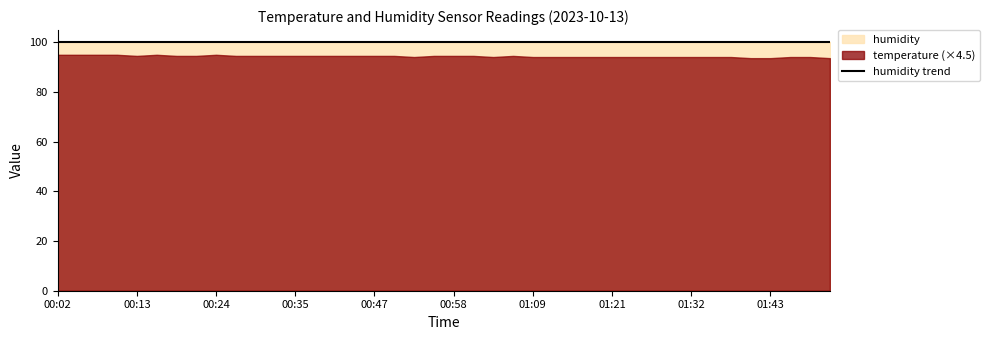

Reading left to right, extract all data points from this chart.

temperature: 21.1	21.1	21.1	21.1	21.0	21.1	21.0	21.0	21.1	21.0	21.0	21.0	21.0	21.0	21.0	21.0	21.0	21.0	20.9	21.0	21.0	21.0	20.9	21.0	20.9	20.9	20.9	20.9	20.9	20.9	20.9	20.9	20.9	20.9	20.9	20.8	20.8	20.9	20.9	20.8
humidity: 99.9	99.9	99.9	99.9	99.9	99.9	99.9	99.9	99.9	99.9	99.9	99.9	99.9	99.9	99.9	99.9	99.9	99.9	99.9	99.9	99.9	99.9	99.9	99.9	99.9	99.9	99.9	99.9	99.9	99.9	99.9	99.9	99.9	99.9	99.9	99.9	99.9	99.9	99.9	99.9